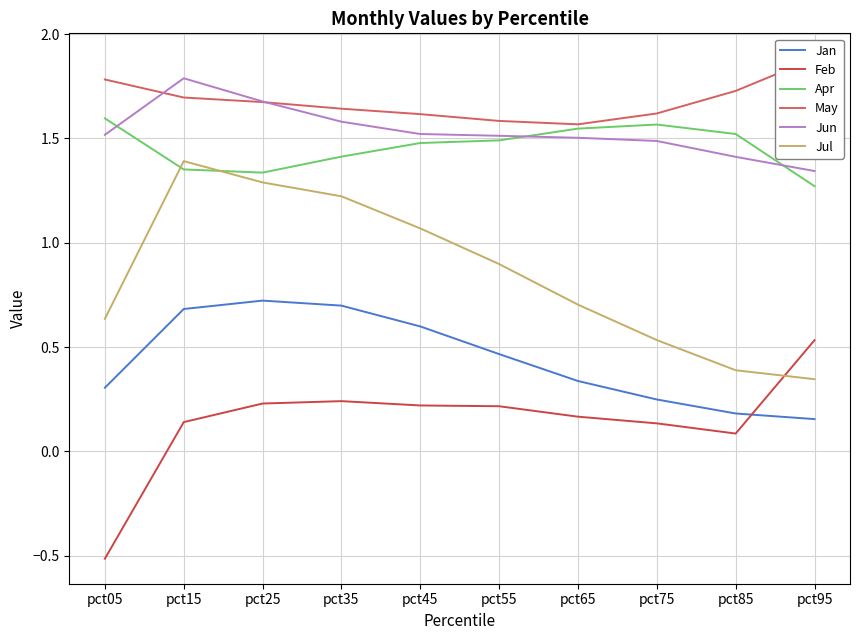

Rank the series by their maximum value, from highest to lowest.

May, Jun, Apr, Jul, Jan, Feb